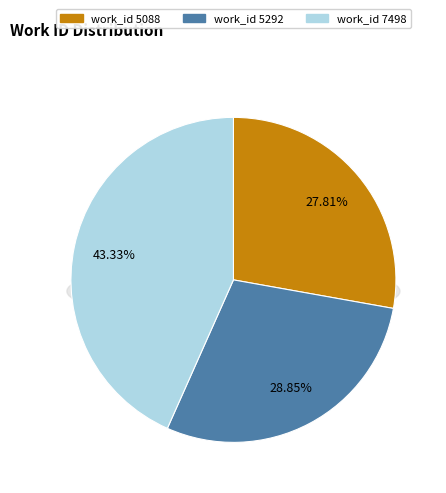

Which slice is the largest?

7498